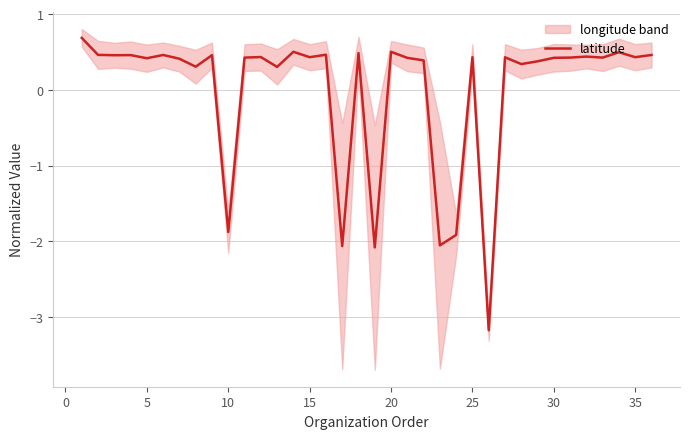

True or false: there are more than 2 points higher than both neighbors.

True